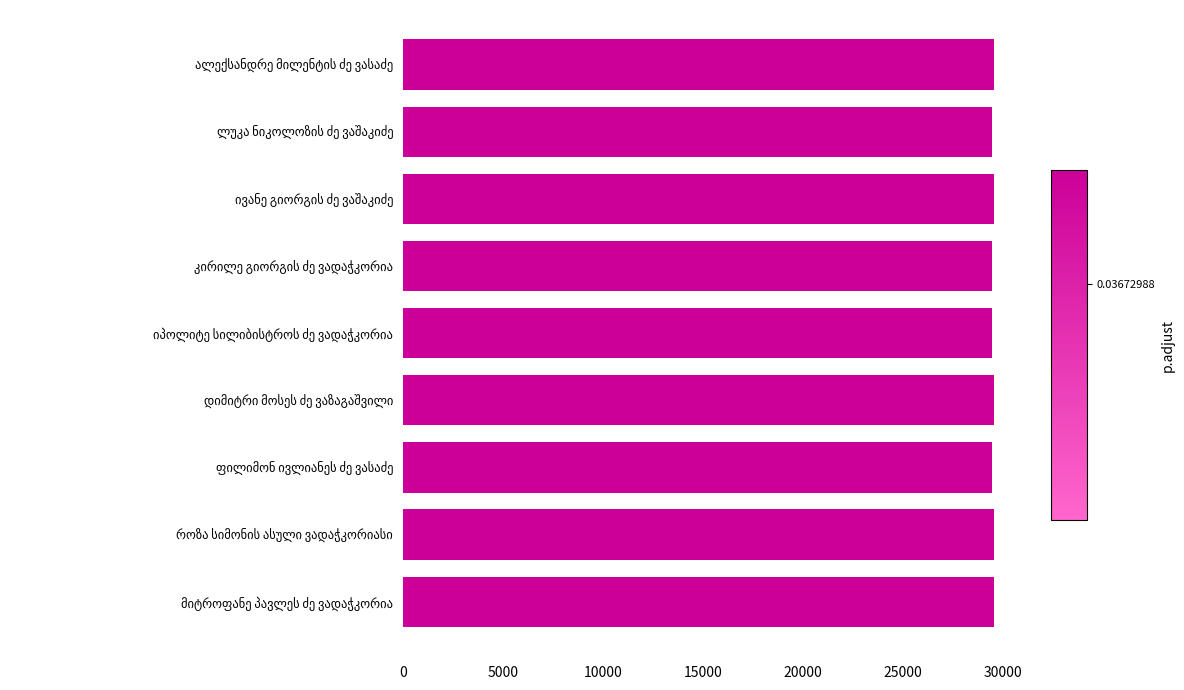

What is the average value?

29538